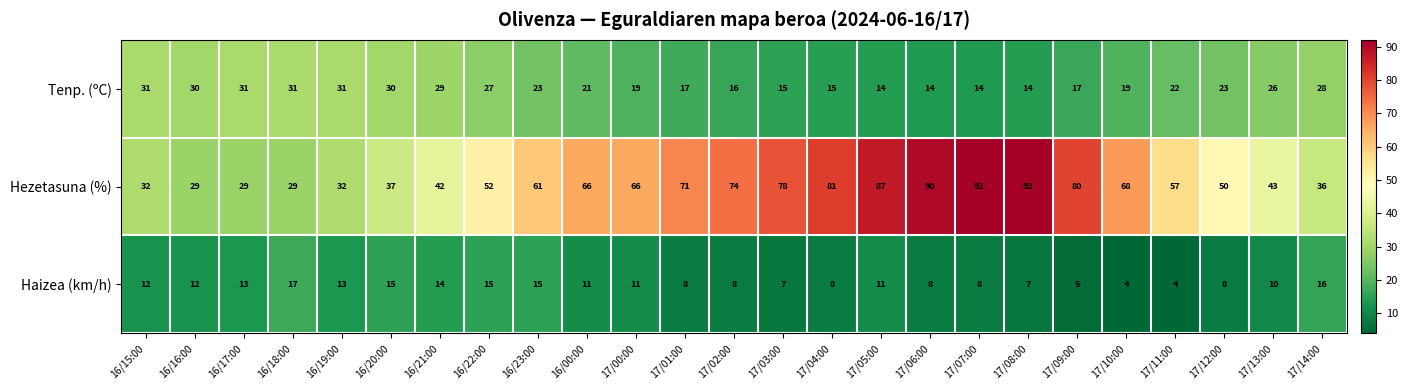

The value of Haizea (km/h) at 16/19:00 is 21. True or false?

False